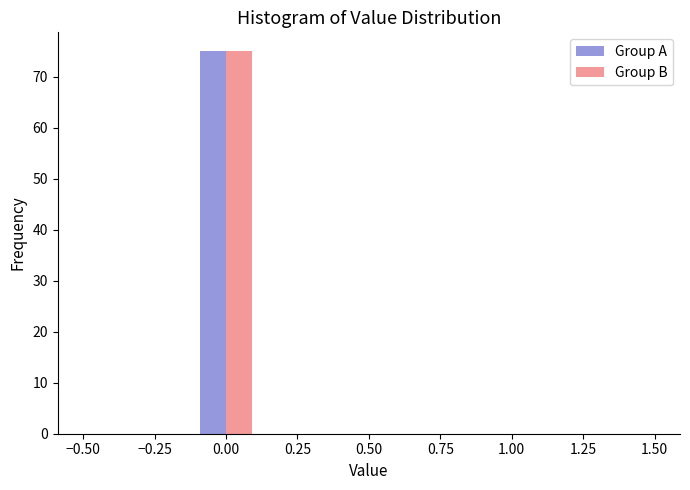

Reading left to right, list every range on the x-axis with the height of the bar of each series over it. The values are not printed on the chart, so give them approximately, as read against the axis.

-0.5 to -0.3: Group A=0	Group B=0
-0.3 to -0.1: Group A=0	Group B=0
-0.1 to 0.1: Group A=75	Group B=75
0.1 to 0.3: Group A=0	Group B=0
0.3 to 0.5: Group A=0	Group B=0
0.5 to 0.7: Group A=0	Group B=0
0.7 to 0.9: Group A=0	Group B=0
0.9 to 1.1: Group A=0	Group B=0
1.1 to 1.3: Group A=0	Group B=0
1.3 to 1.5: Group A=0	Group B=0